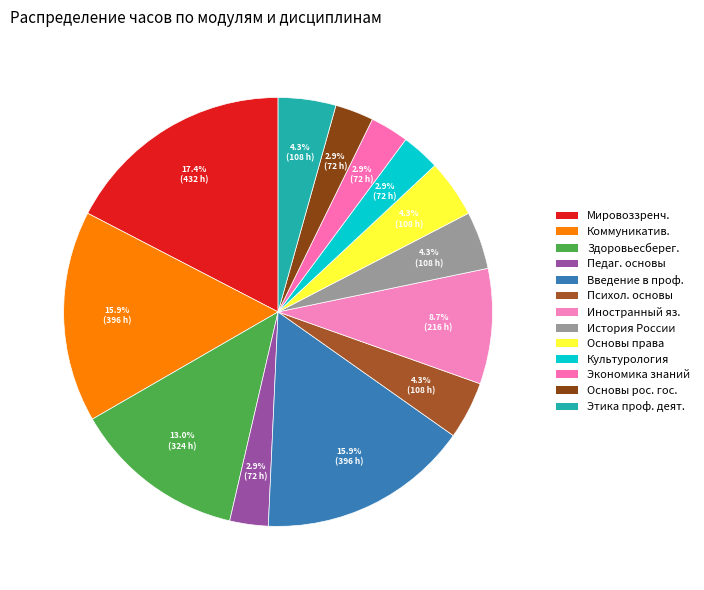

Count the number of slices in the pie.

13